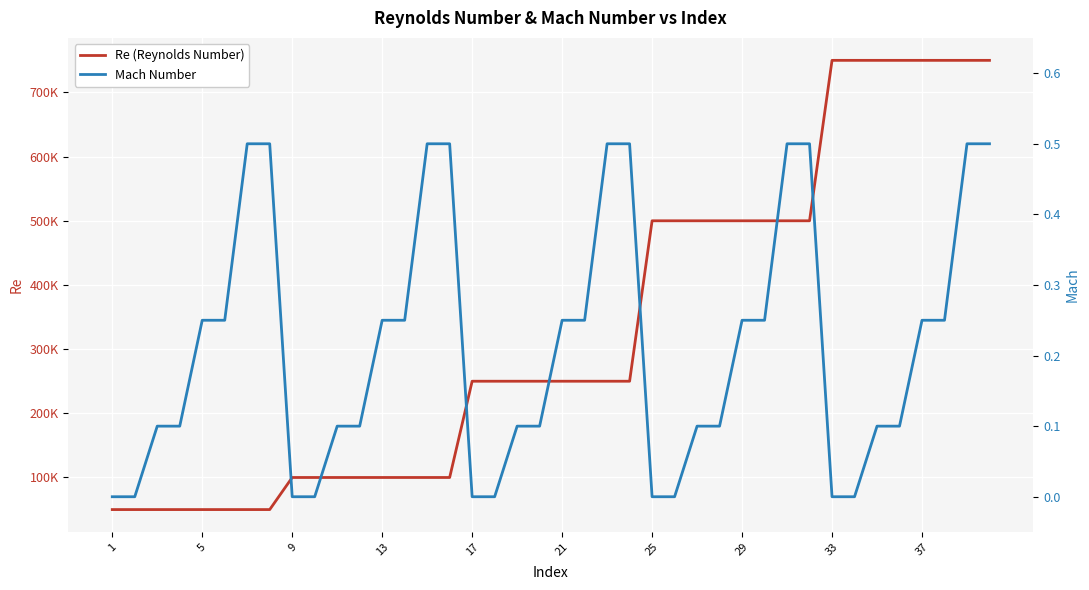

How many data points in Mach Number are above 0?

30